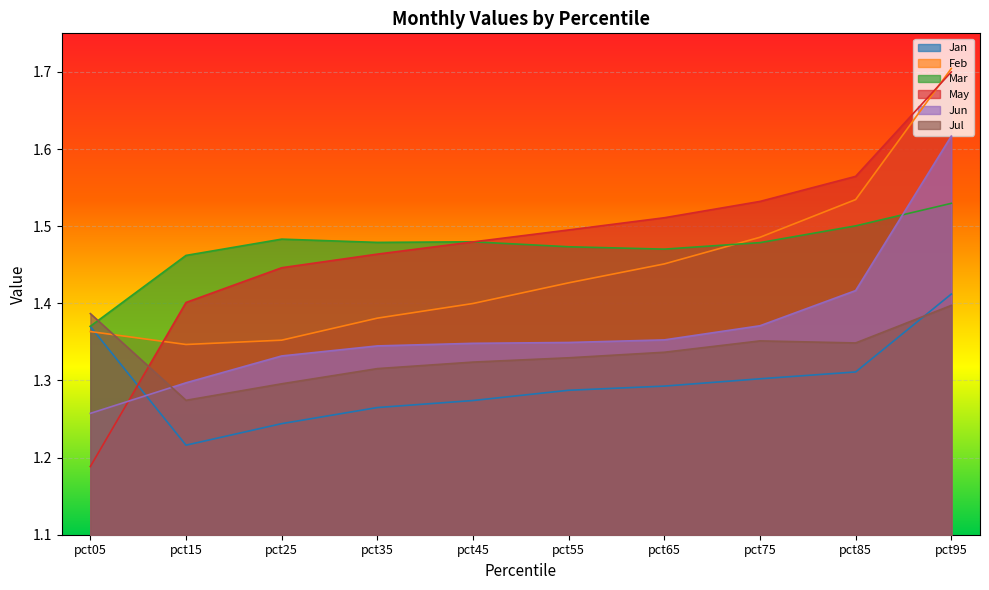

Is it true that Feb equals 1.9 at pct45?

False